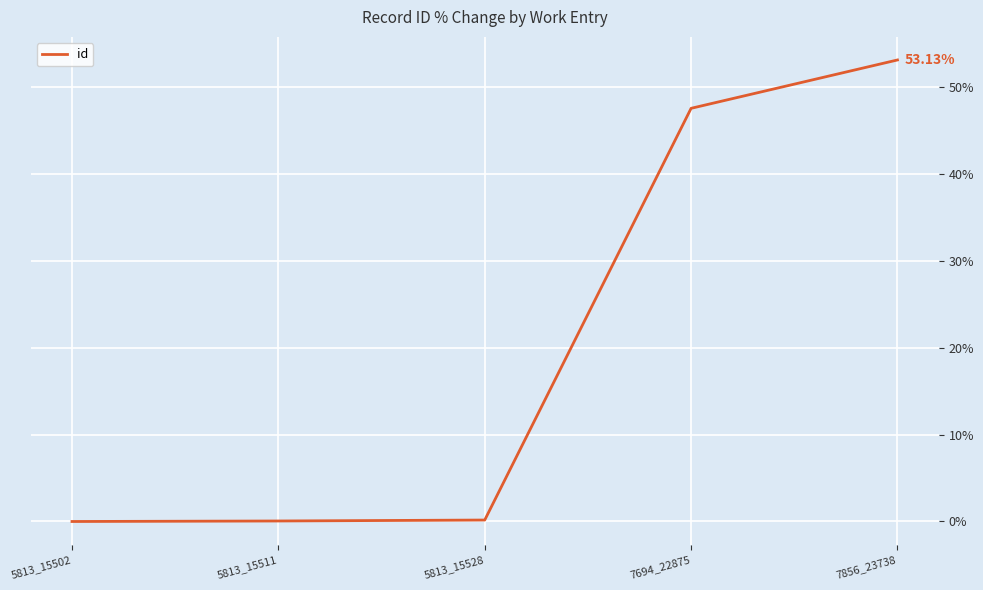

How many distinct data groups are displayed?

1